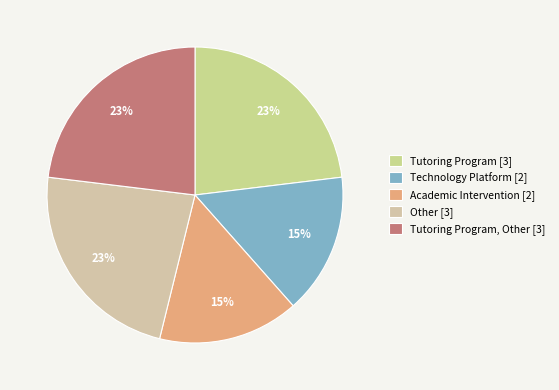

Count the number of slices in the pie.

5